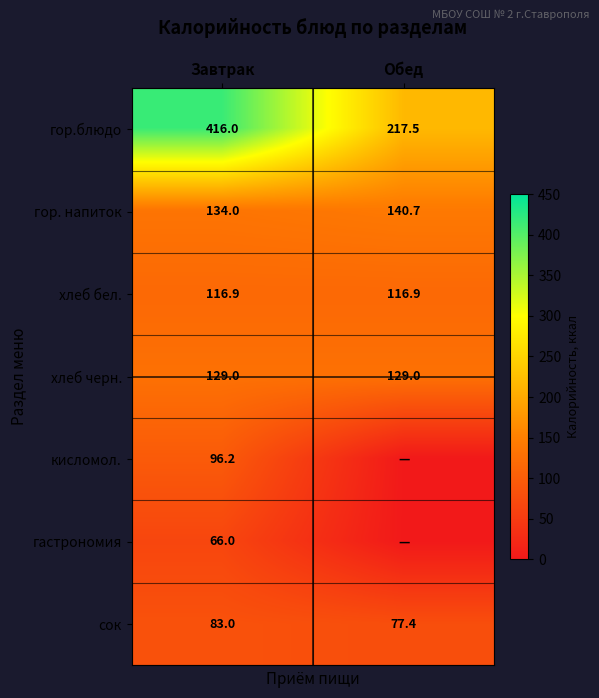

Rank the series at Завтрак from highest to lowest value.

гор.блюдо, гор. напиток, хлеб черн., хлеб бел., кисломол., сок, гастрономия